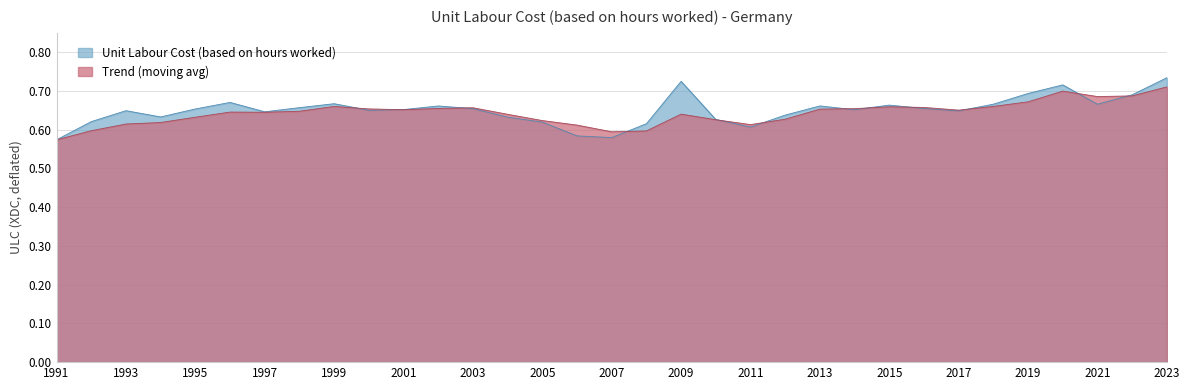

Which series changed the most between 2001 and 2012?

Trend (moving avg)